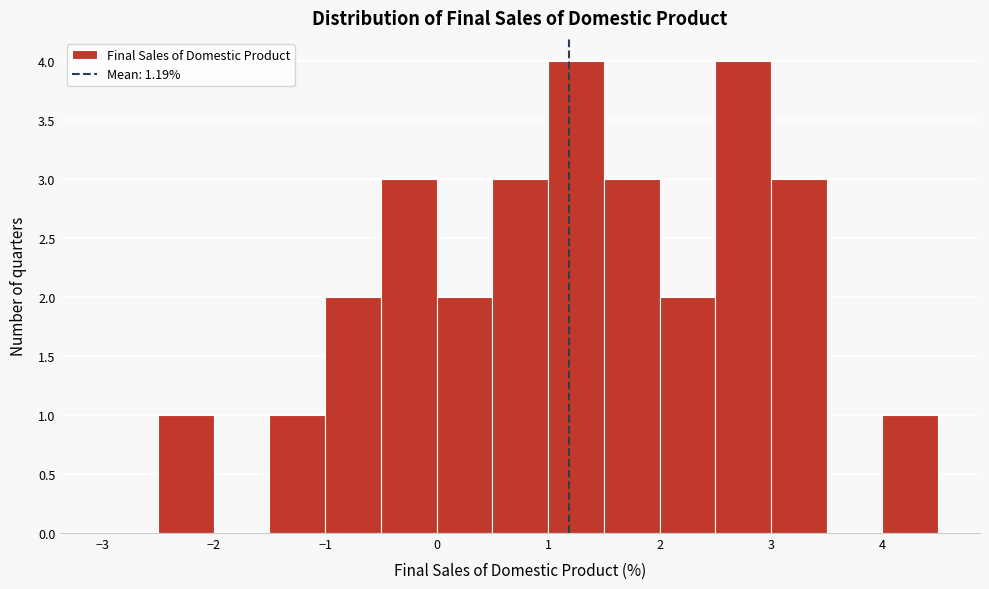

Reading left to right, transcribe this chart: for each bar, give the range it covers on the x-axis and its height. The values are not printed on the chart, so give them approximately, as read against the axis.

-3.0 to -2.5: 0
-2.5 to -2.0: 1
-2.0 to -1.5: 0
-1.5 to -1.0: 1
-1.0 to -0.5: 2
-0.5 to 0.0: 3
0.0 to 0.5: 2
0.5 to 1.0: 3
1.0 to 1.5: 4
1.5 to 2.0: 3
2.0 to 2.5: 2
2.5 to 3.0: 4
3.0 to 3.5: 3
3.5 to 4.0: 0
4.0 to 4.5: 1